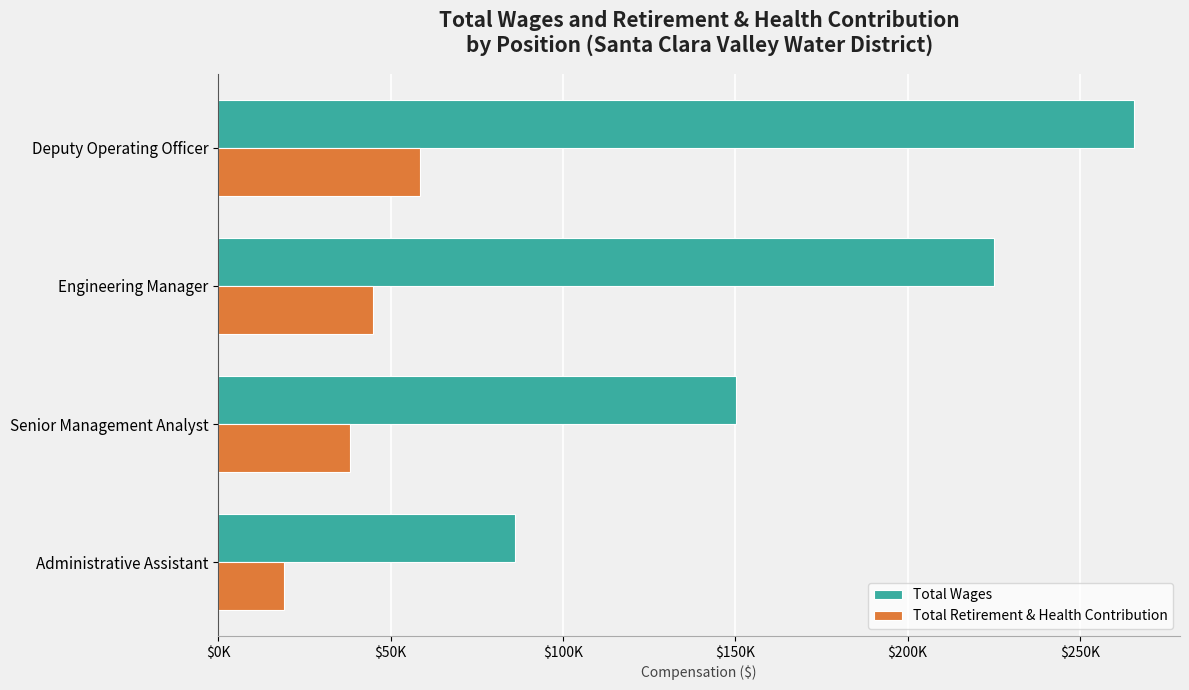

What is the minimum value for Total Retirement & Health Contribution?

19083